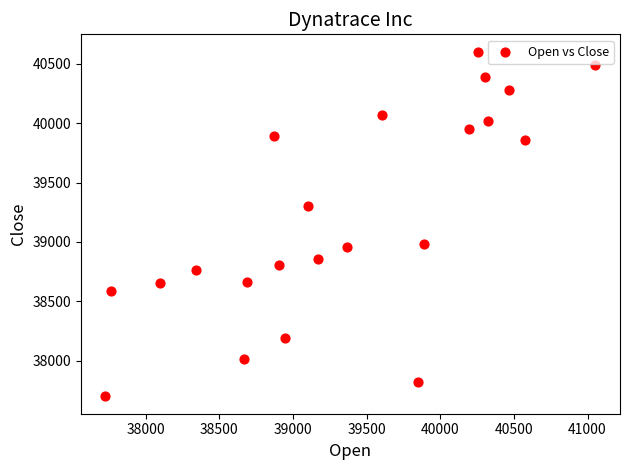

What is the range of Y values (max minus min)?

2904